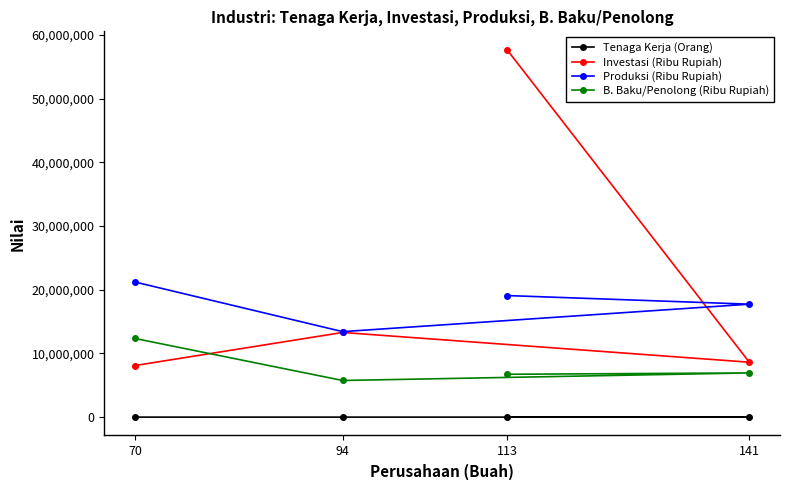

Count the number of data series in this chart.

4